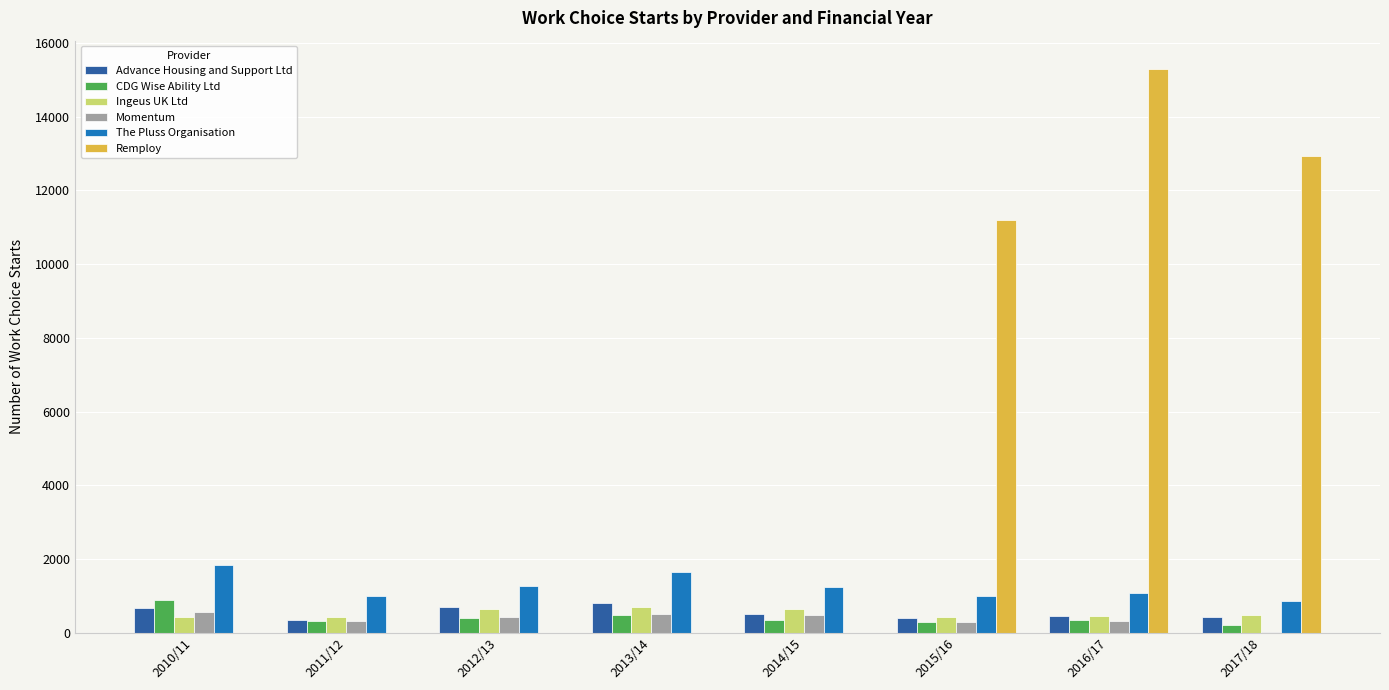

Count the number of data series in this chart.

6